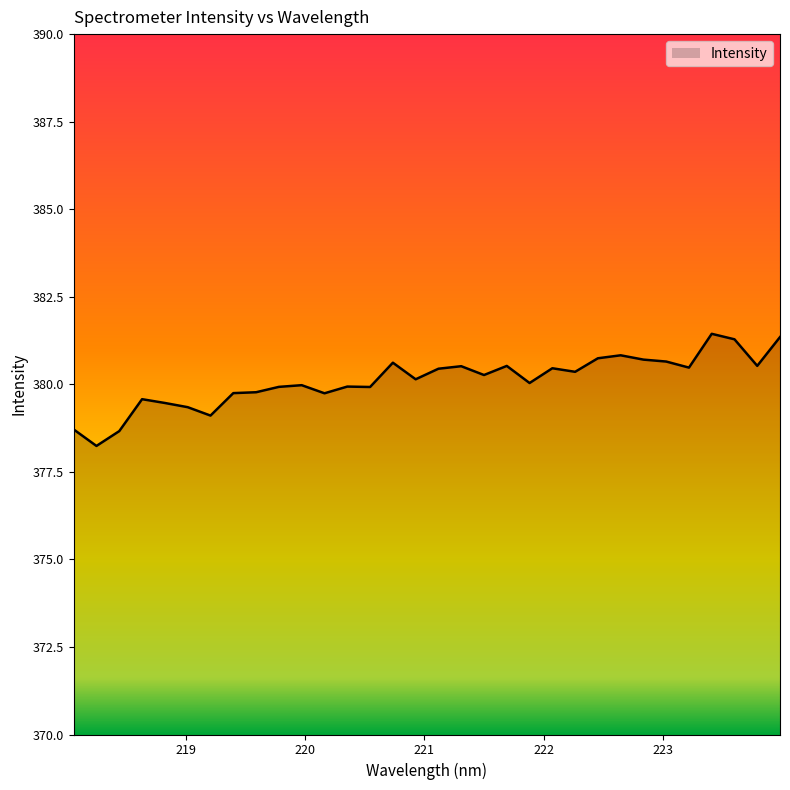

What is the difference between the maximum and minimum values?

3.2